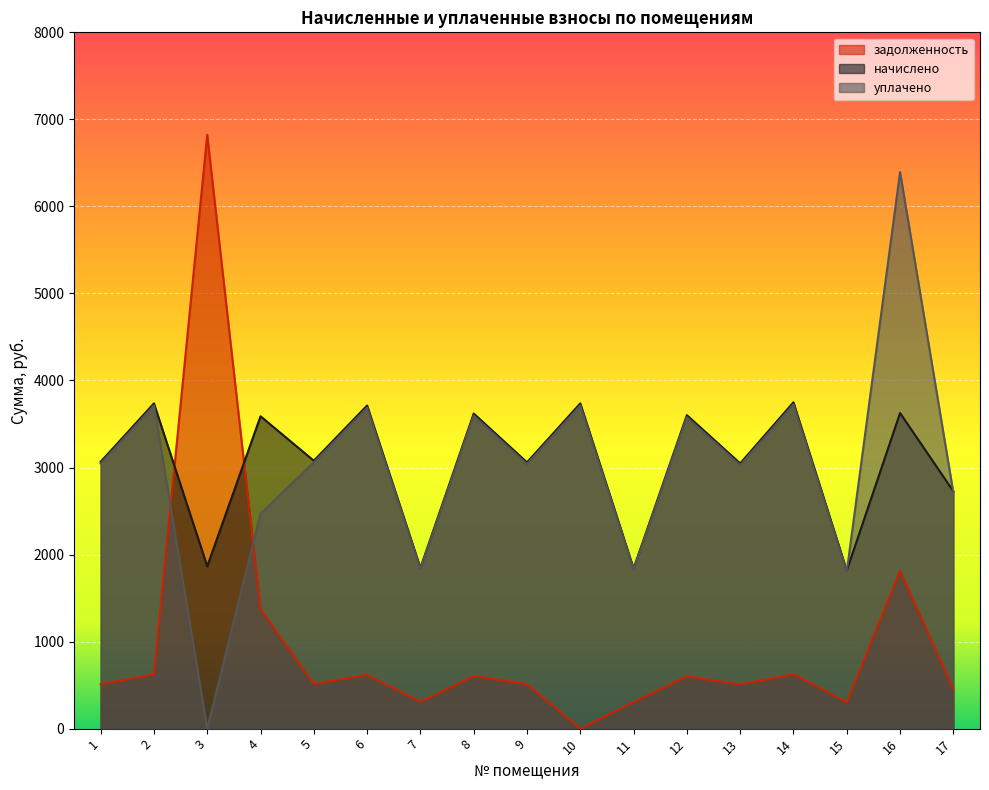

What is the total value across all series at 7?

3989.7